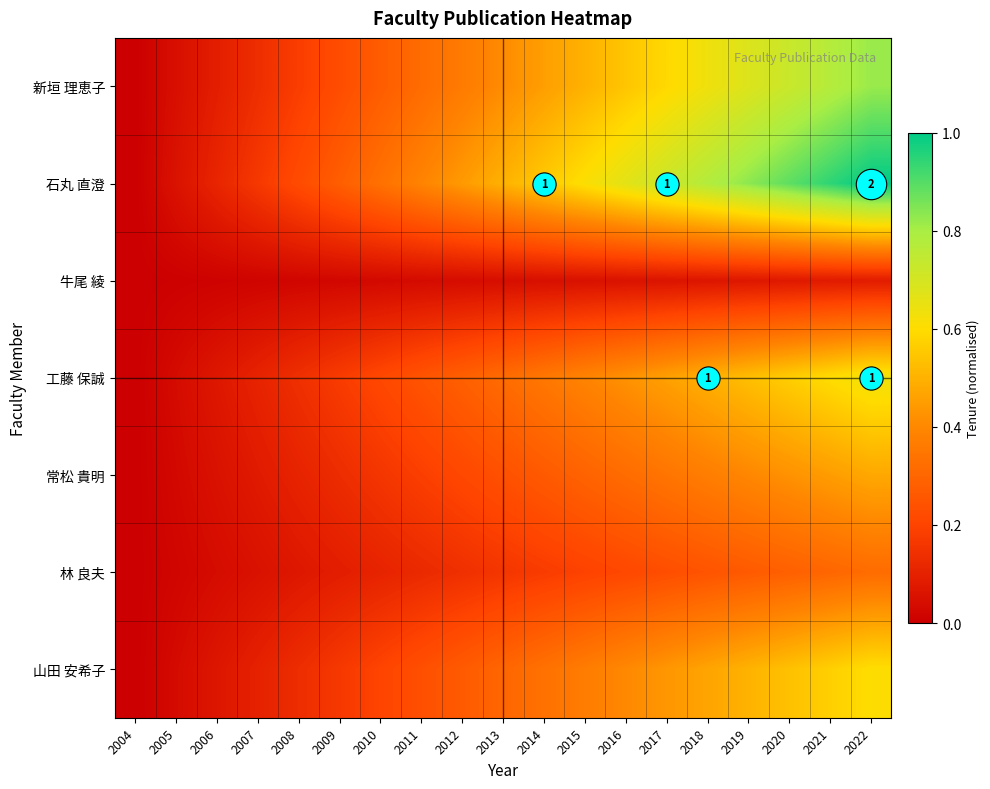

List the labels in order of 山田 安希子 value, smallest first.

2004, 2005, 2006, 2007, 2008, 2009, 2010, 2011, 2012, 2013, 2014, 2015, 2016, 2017, 2018, 2019, 2020, 2021, 2022